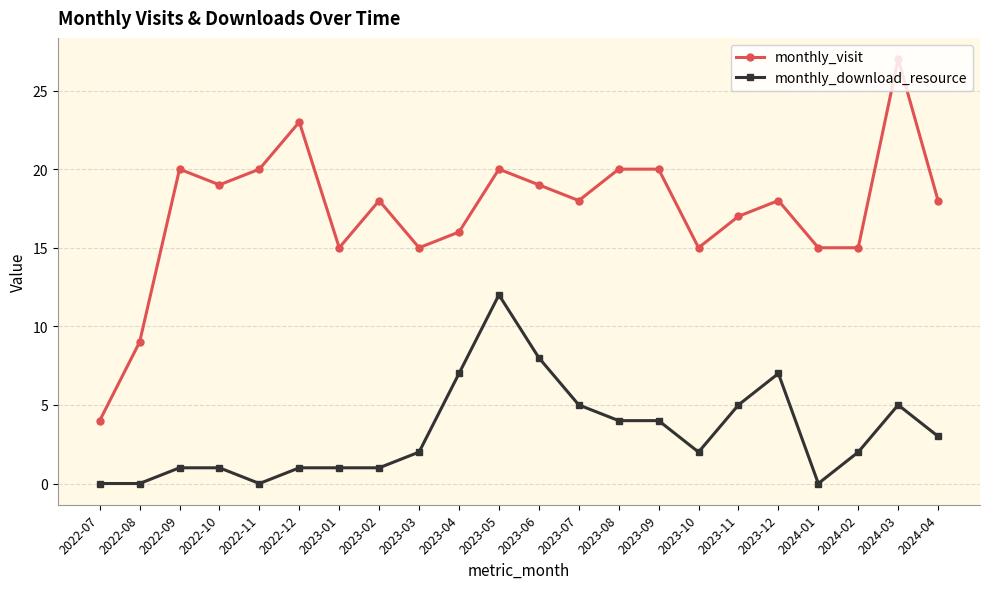

How many distinct data groups are displayed?

2